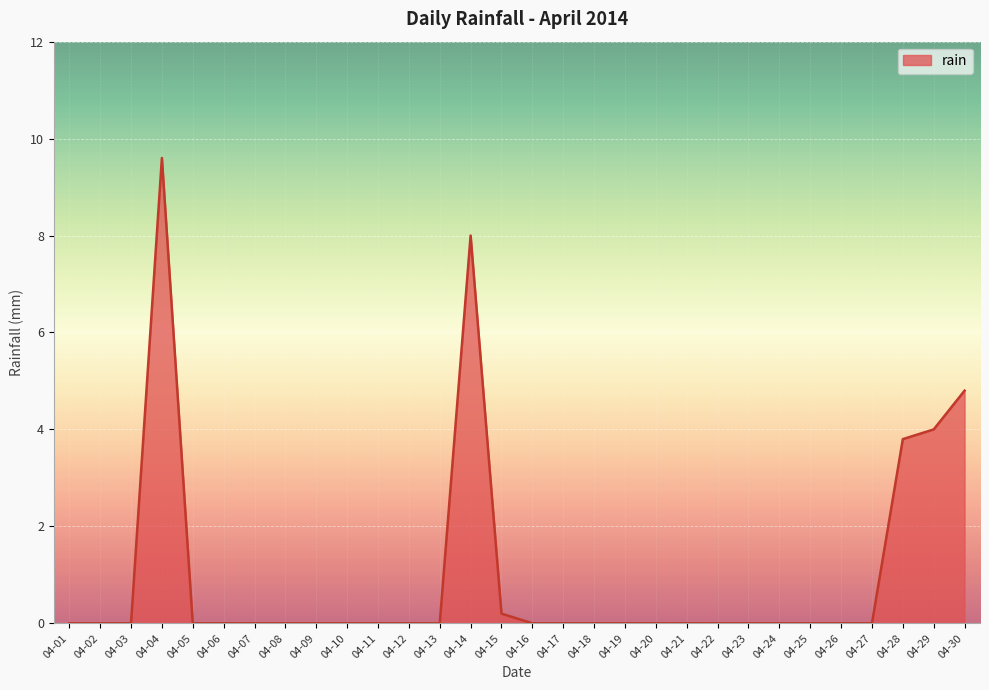

Is it true that the value at 04-10 is 5.1?

False